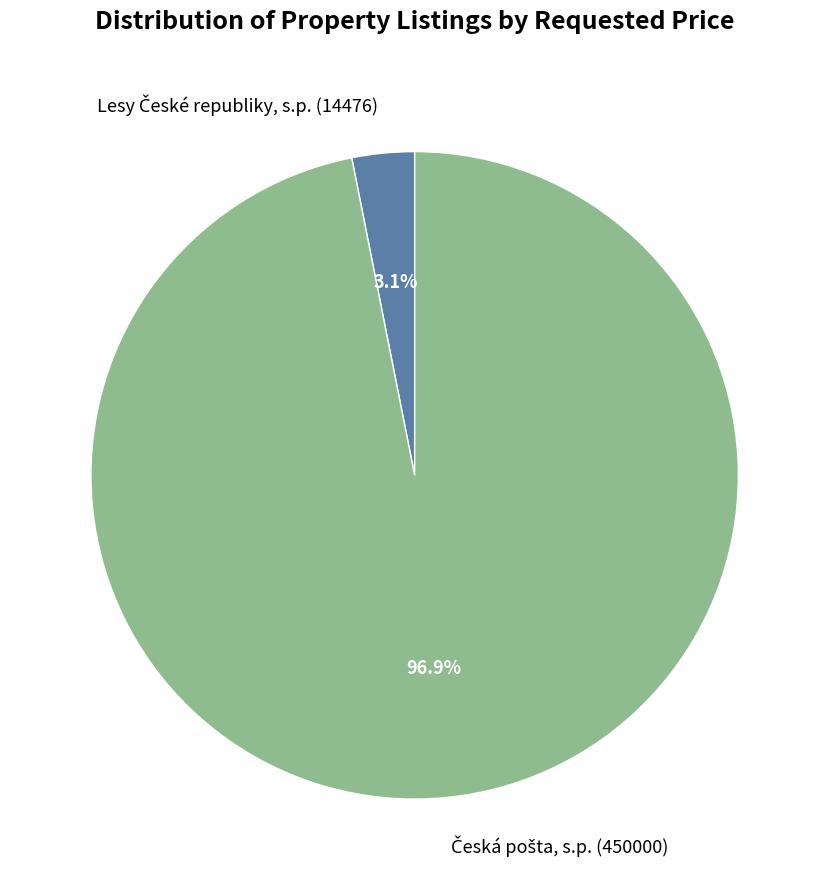

Is there a majority slice in this chart?

Yes